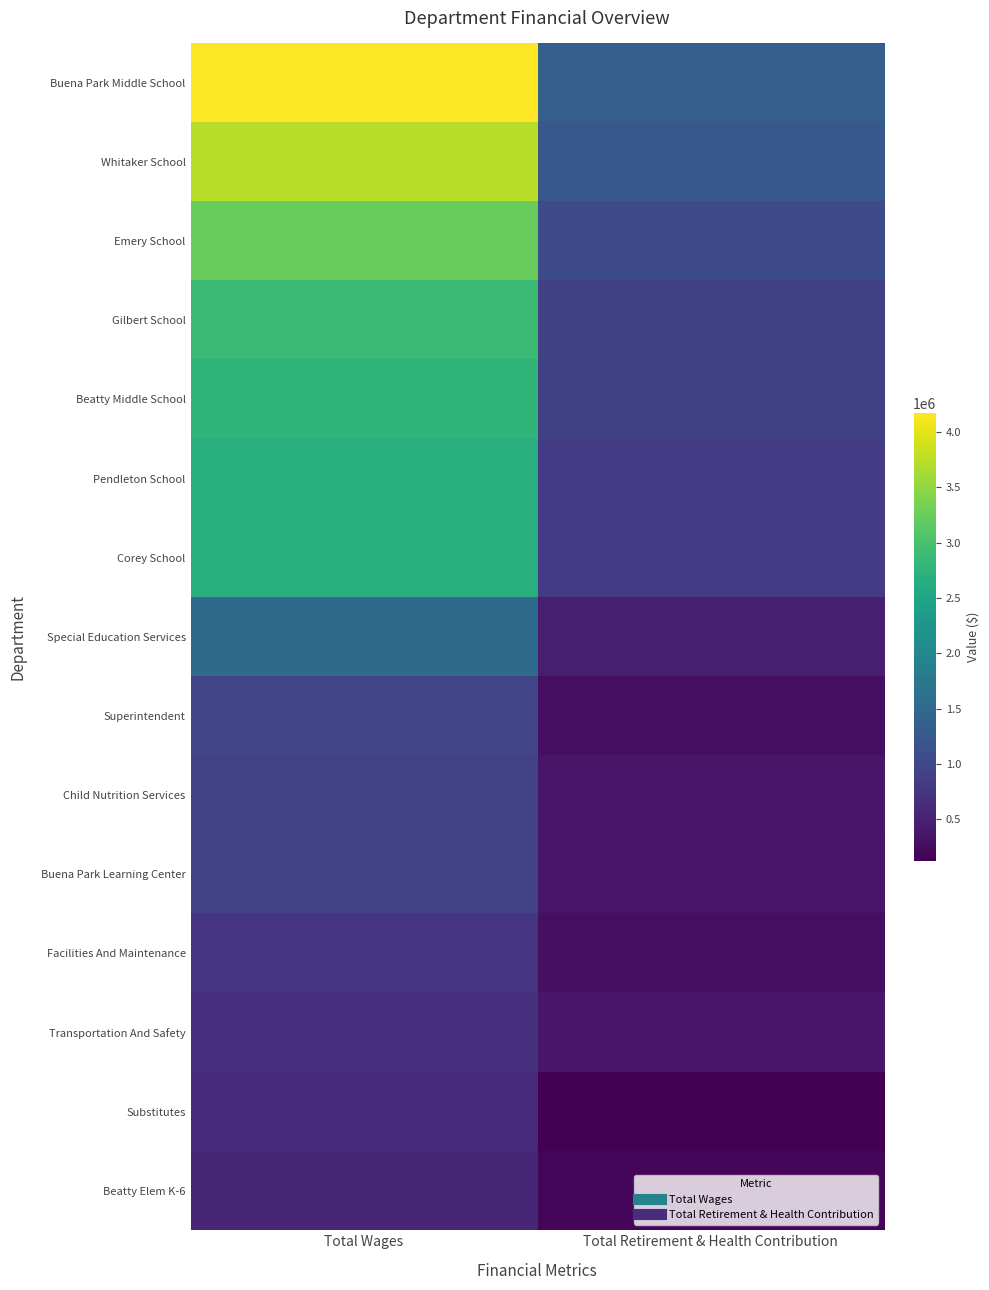

Count the number of data series in this chart.

15